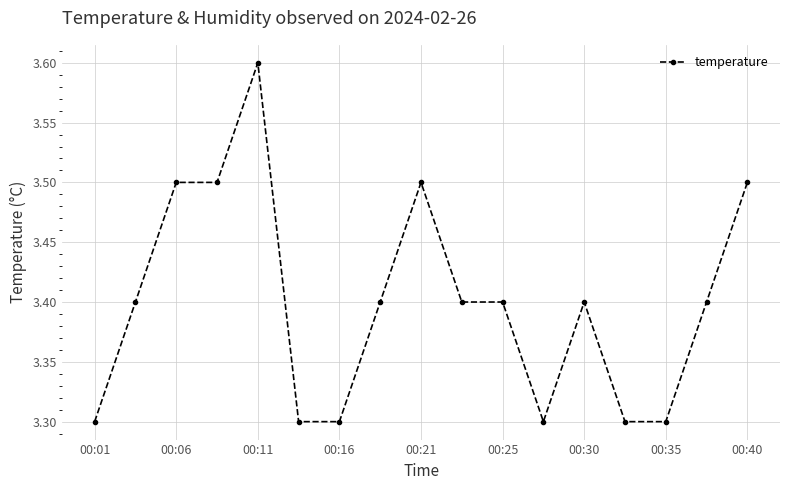

How many values are between 3 and 4?

17